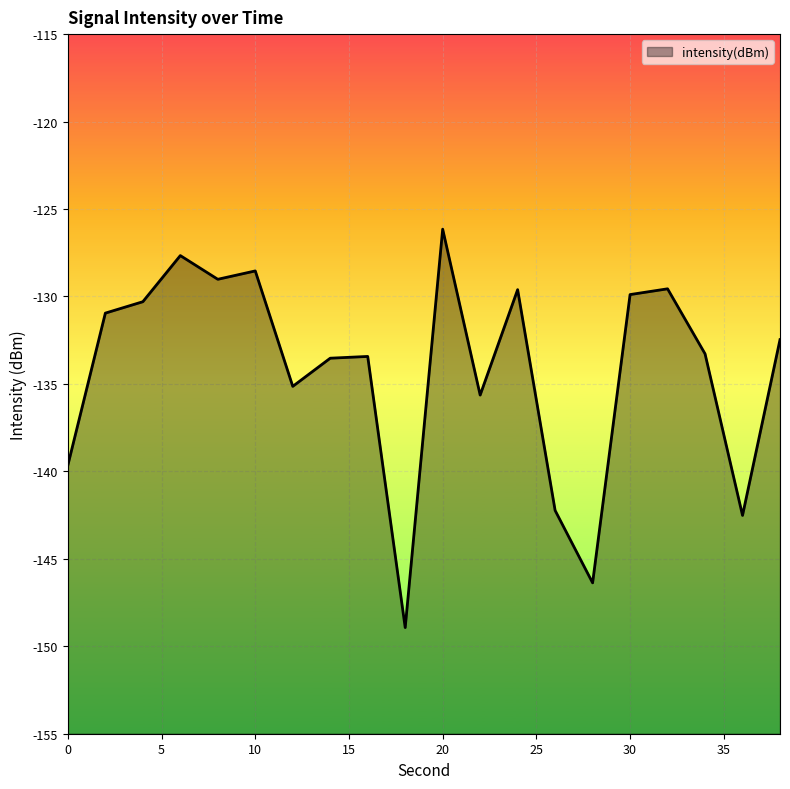

What is the minimum value shown in the chart?

-148.9